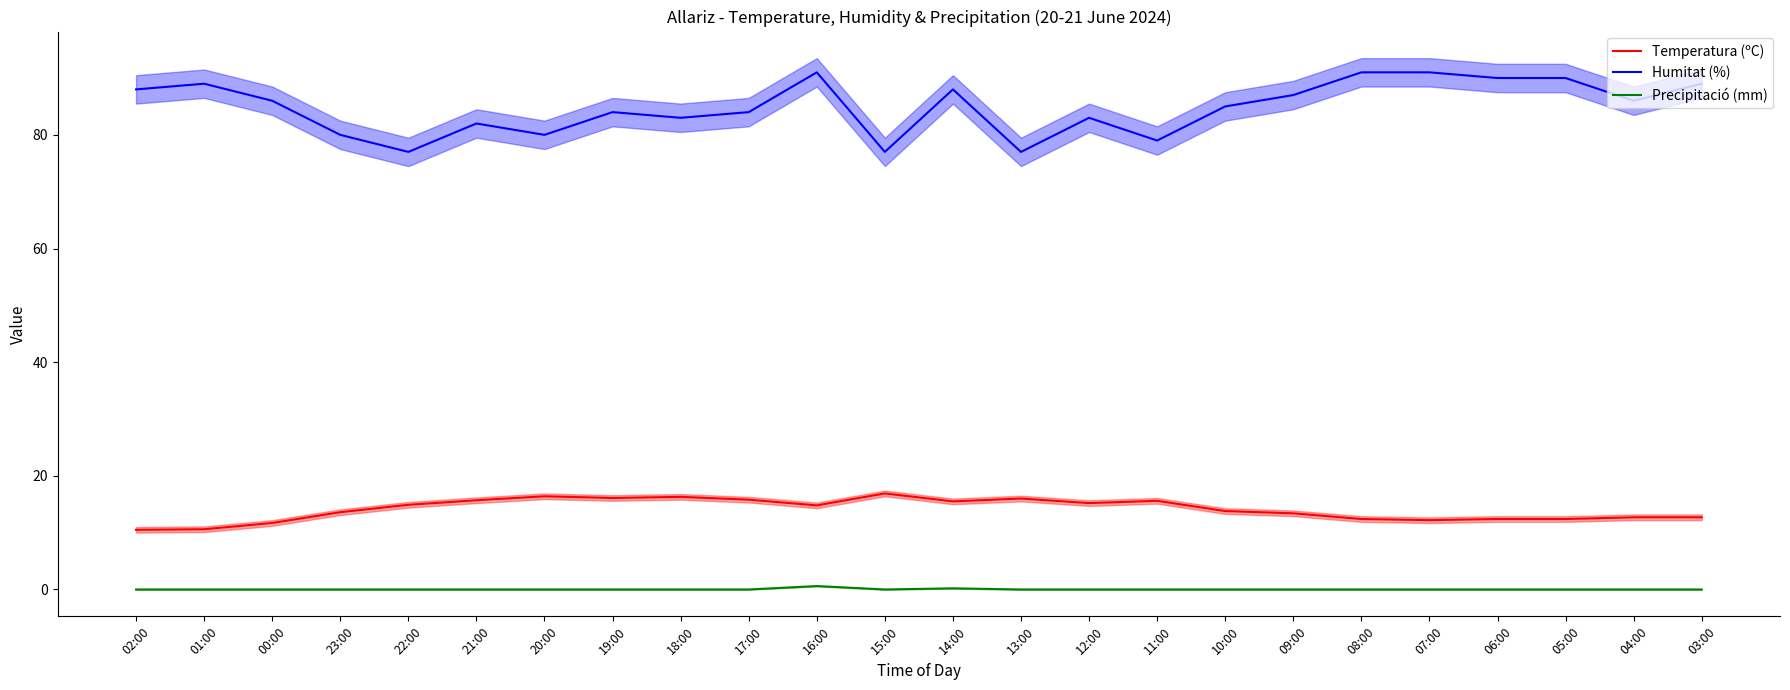

The value of Precipitació (mm) at 05:00 is 0.4. True or false?

False